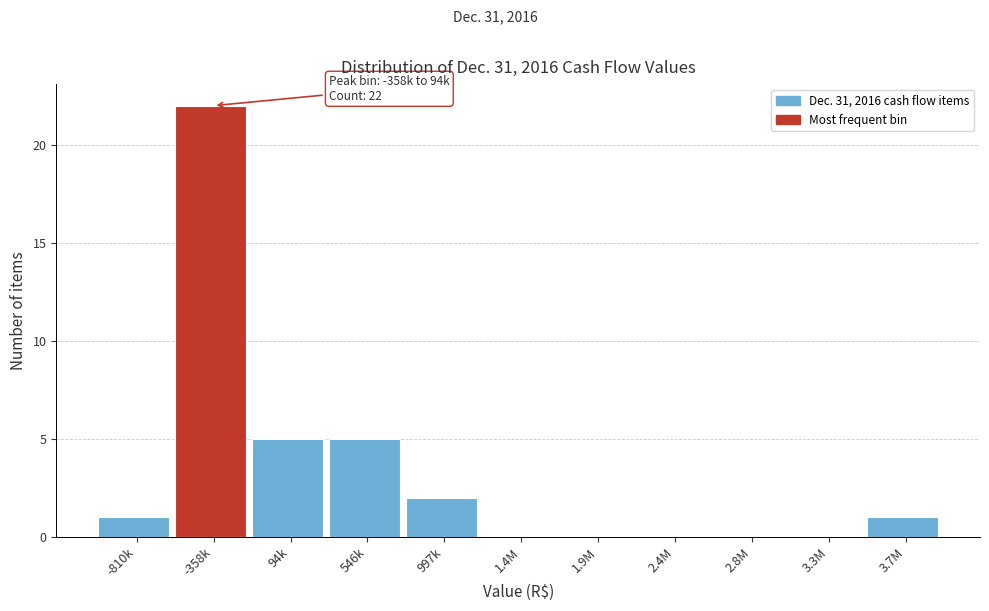

Reading right to left, list all the values displayed in this chart.

3.7M=1	3.3M=0	2.8M=0	2.4M=0	1.9M=0	1.4M=0	997k=2	546k=5	94k=5	-358k=22	-810k=1